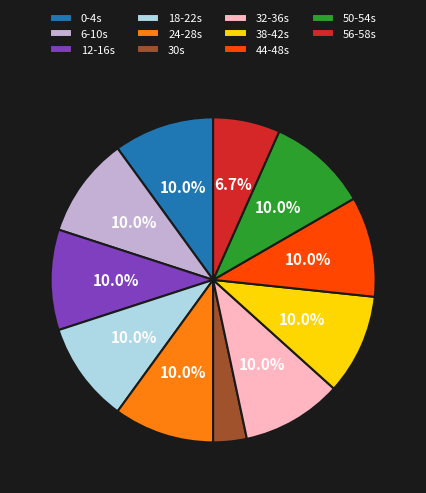

What is the smallest slice in the pie chart?

30s